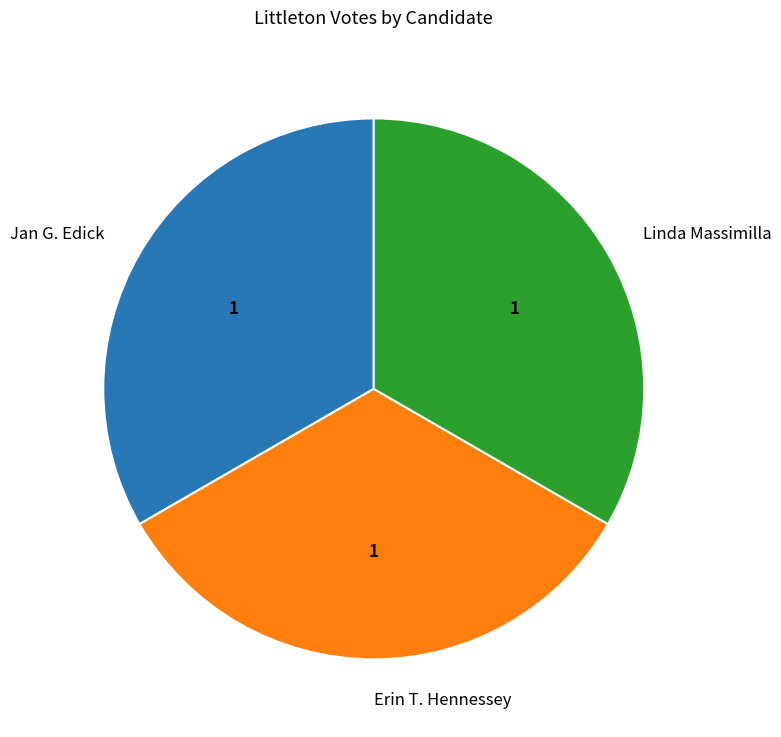

Do Jan G. Edick and Linda Massimilla together represent more than half of the pie?

Yes